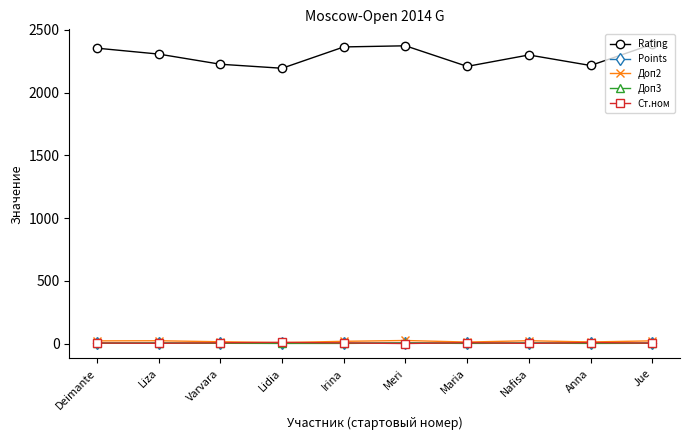

Which series has the largest range (max minus min)?

Rating